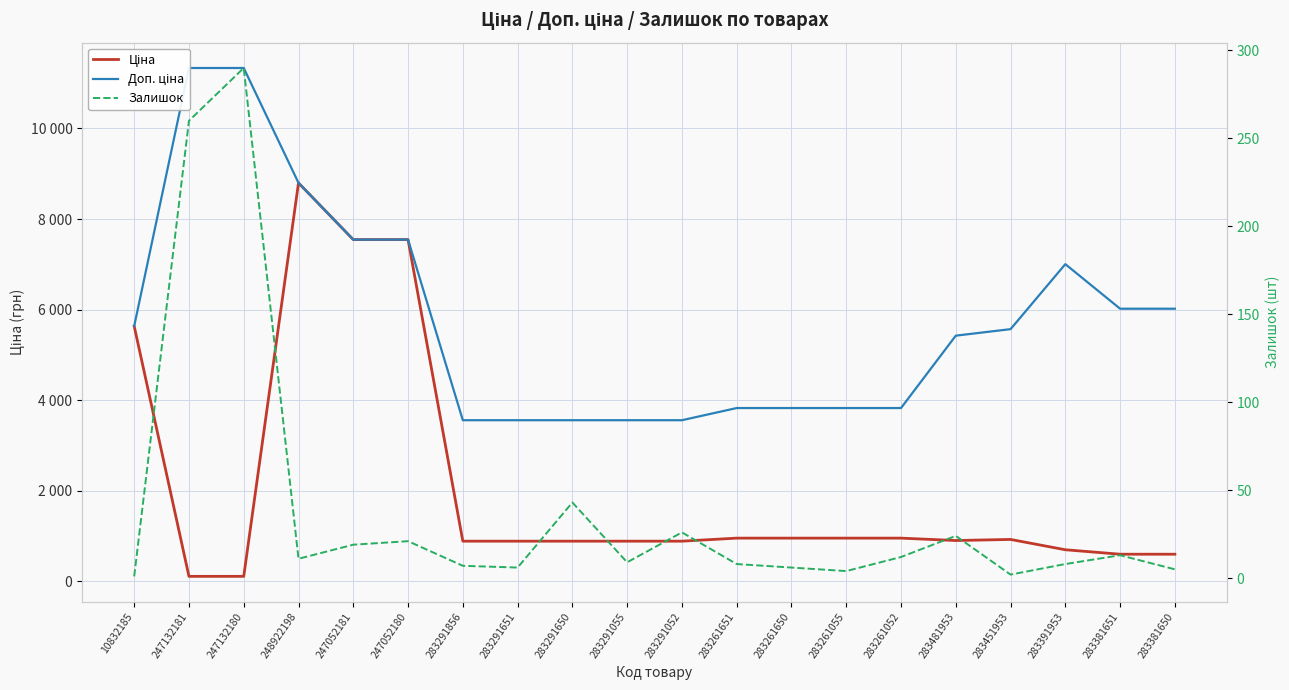

What is the lowest value of the Доп. ціна series?

3559.7